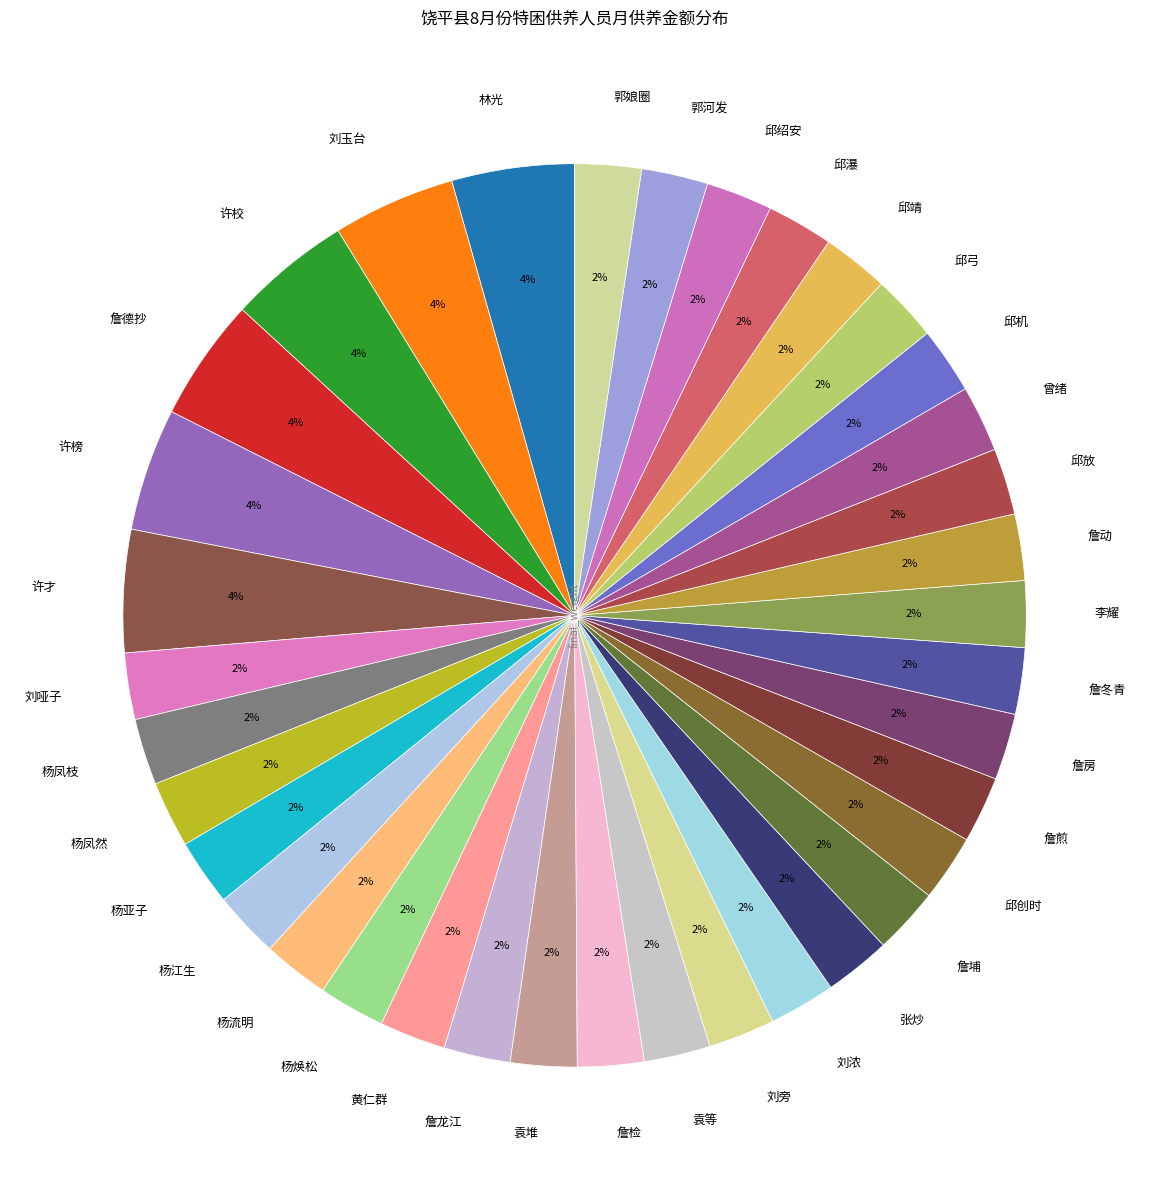

To the nearest percent, what is the average slice percentage?

3%